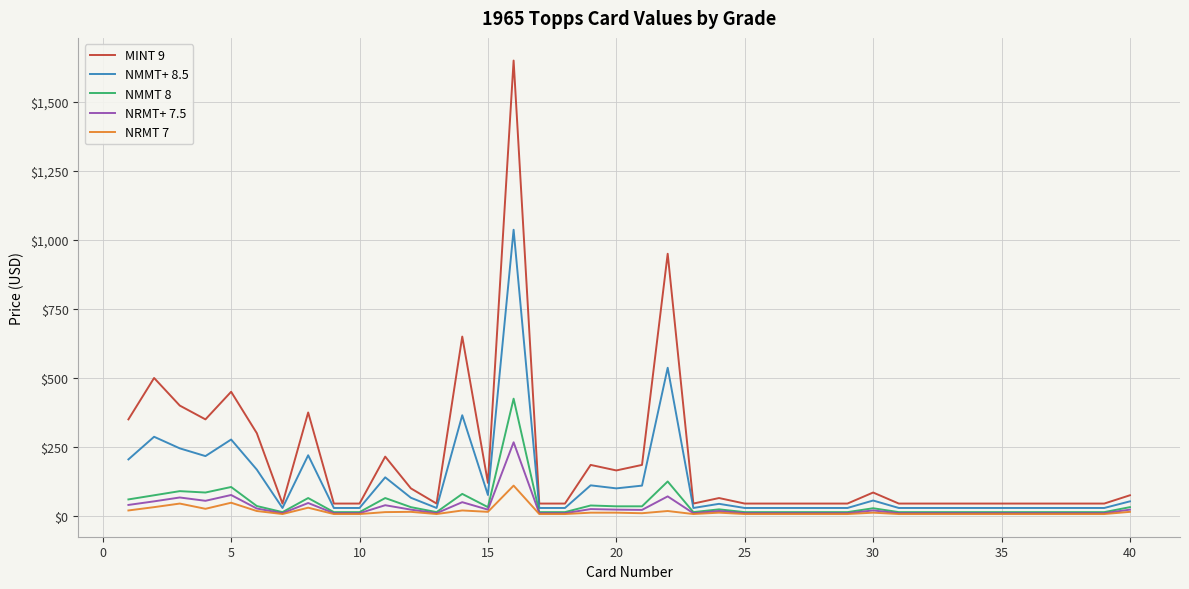

At how many categories does at least one series exceed 714?

2